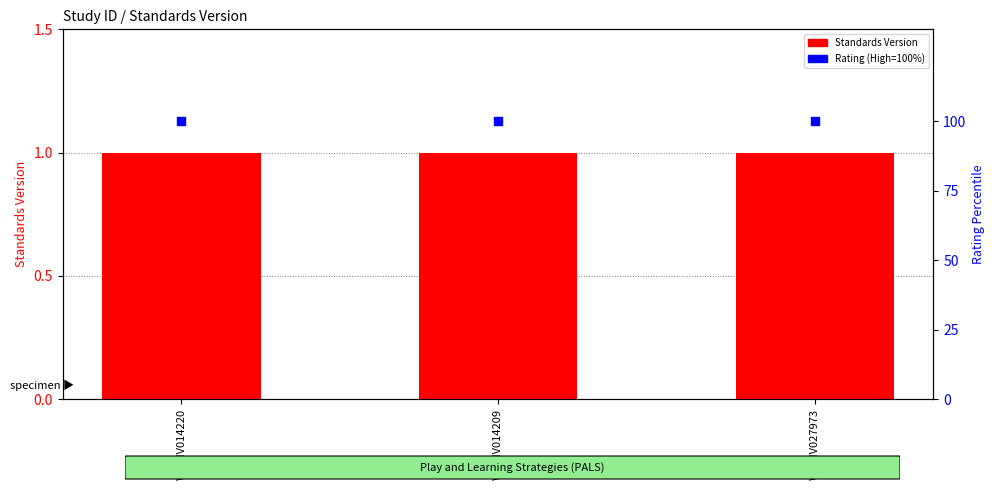

Which series has the largest total across all categories?

Rating (High=100%)